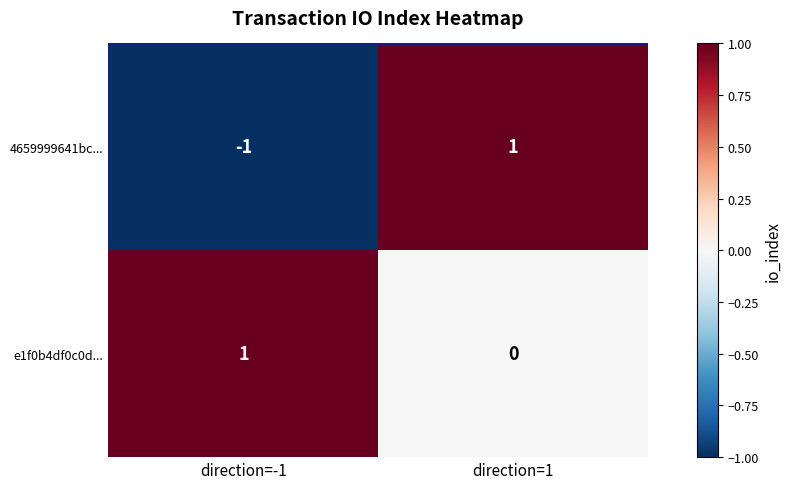

Rank the series at direction=1 from lowest to highest value.

e1f0b4df0c0d..., 4659999641bc...